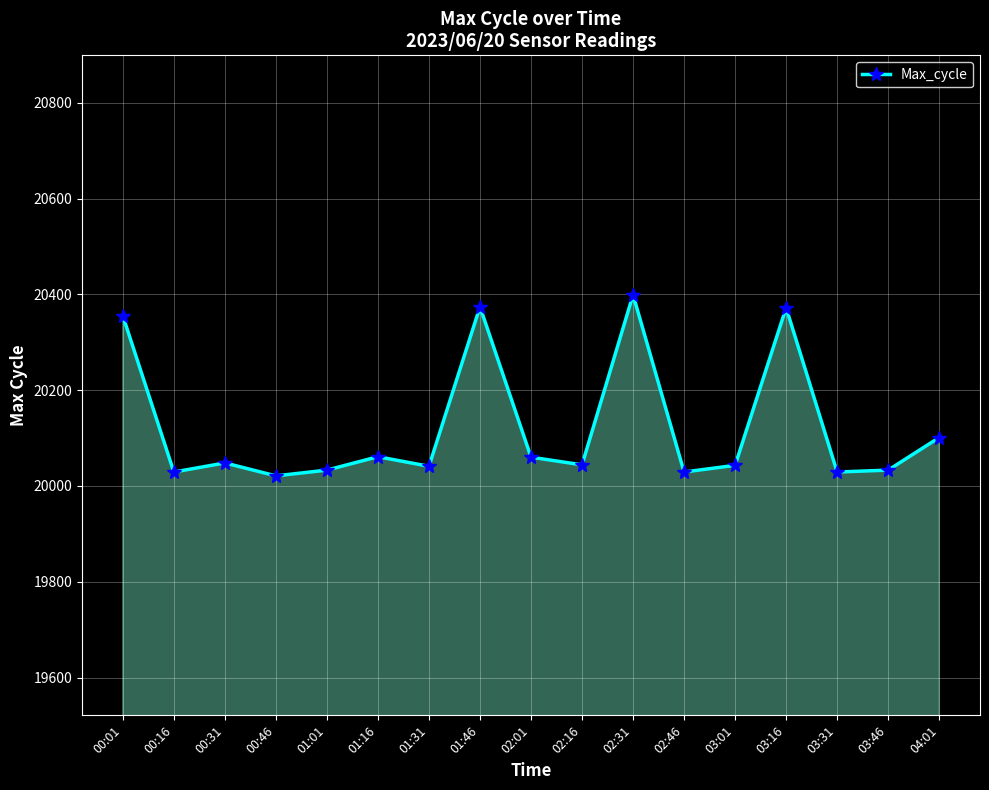

Where does the data first go above 20044?

00:01